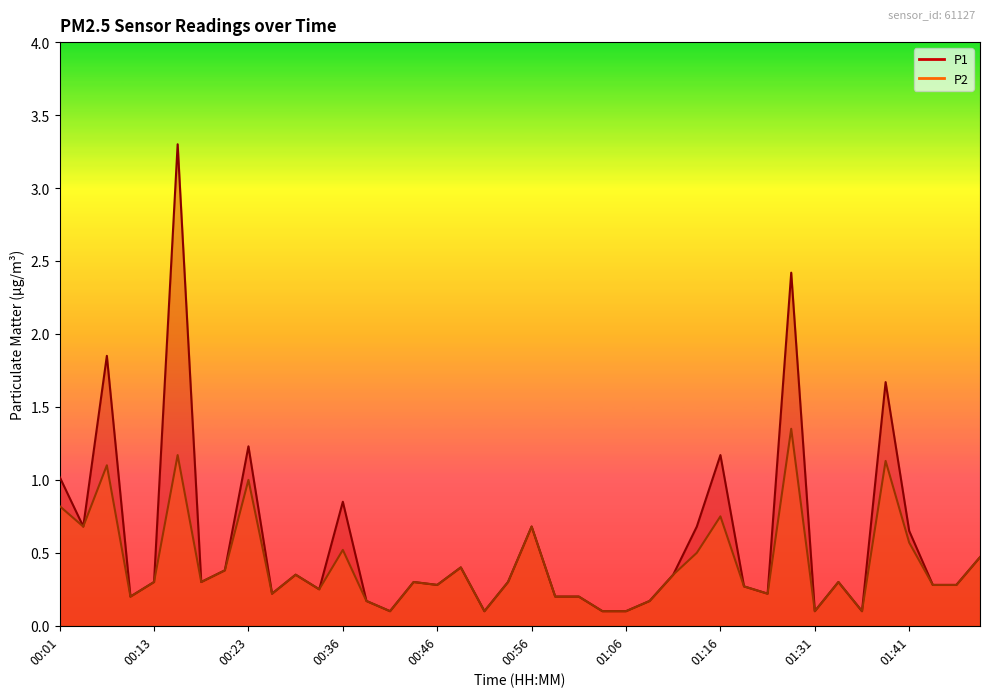

True or false: P2 has a value of 0.3 at 01:43.

True